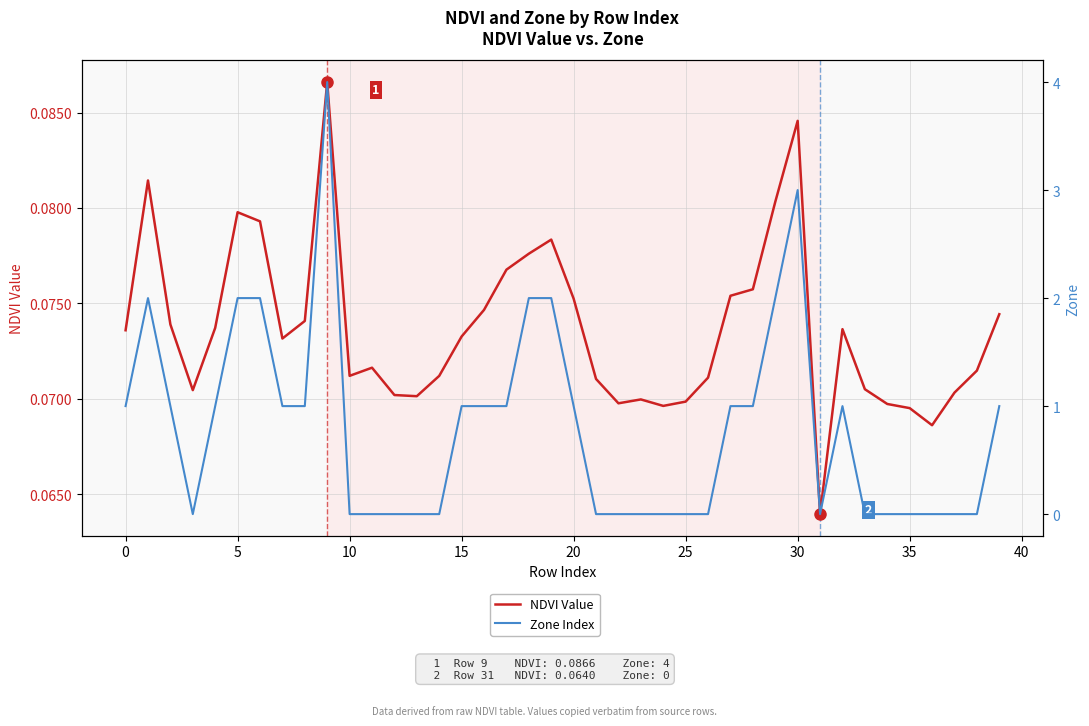

What is the approximate value of NDVI Value at 15?

0.1